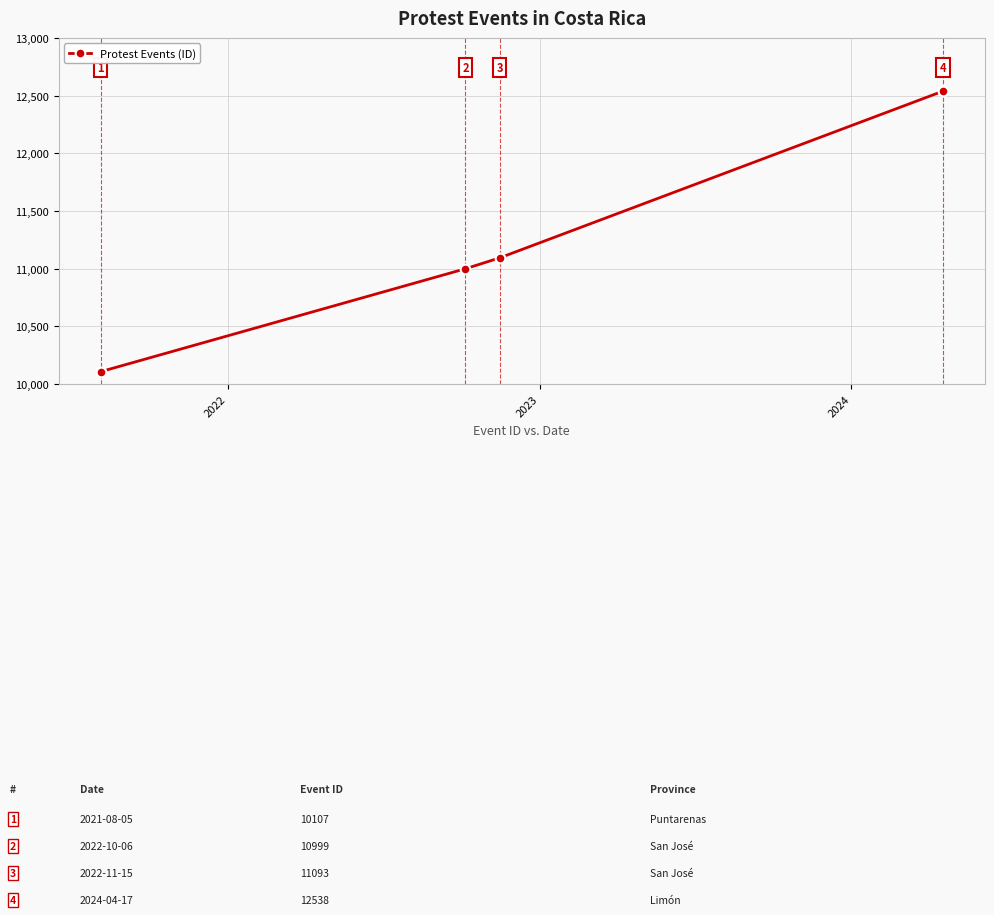

What is the average value?

11184